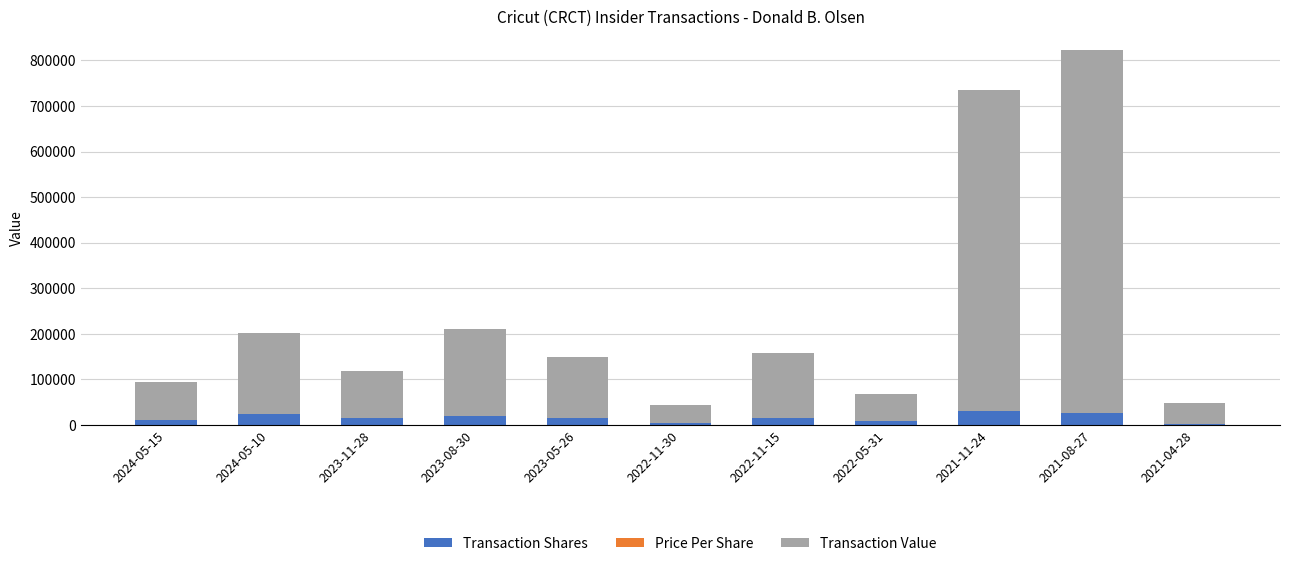

At which category is the sum across all series the highest?

2021-08-27